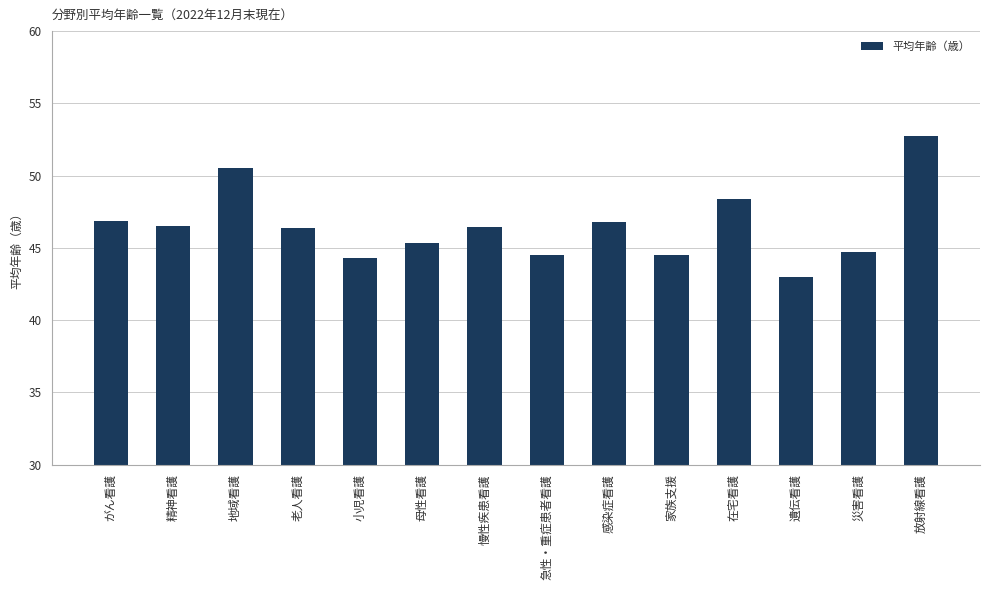

What is the label of the 8th bar from the right?

慢性疾患看護